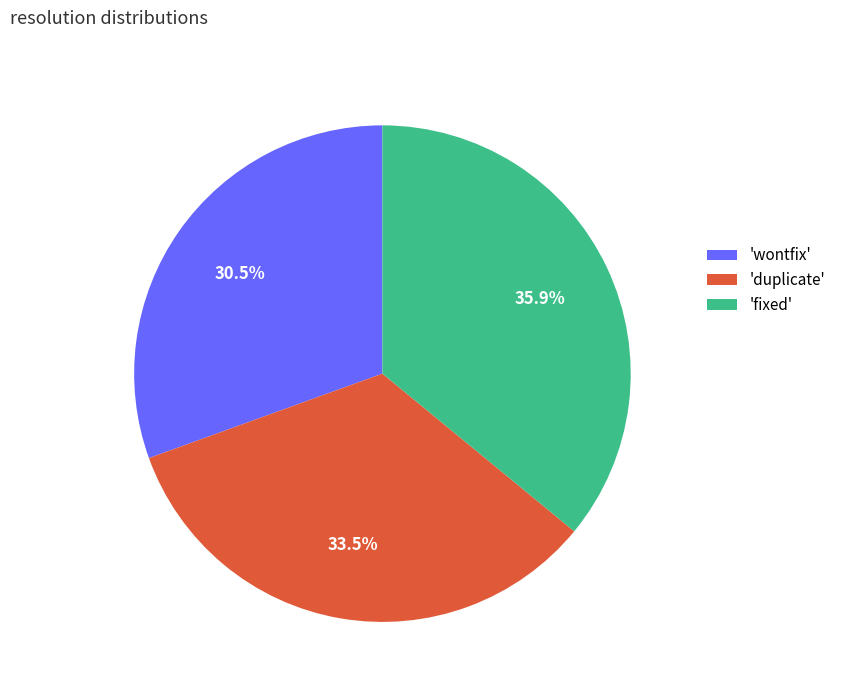

Which slice is the smallest?

'wontfix'